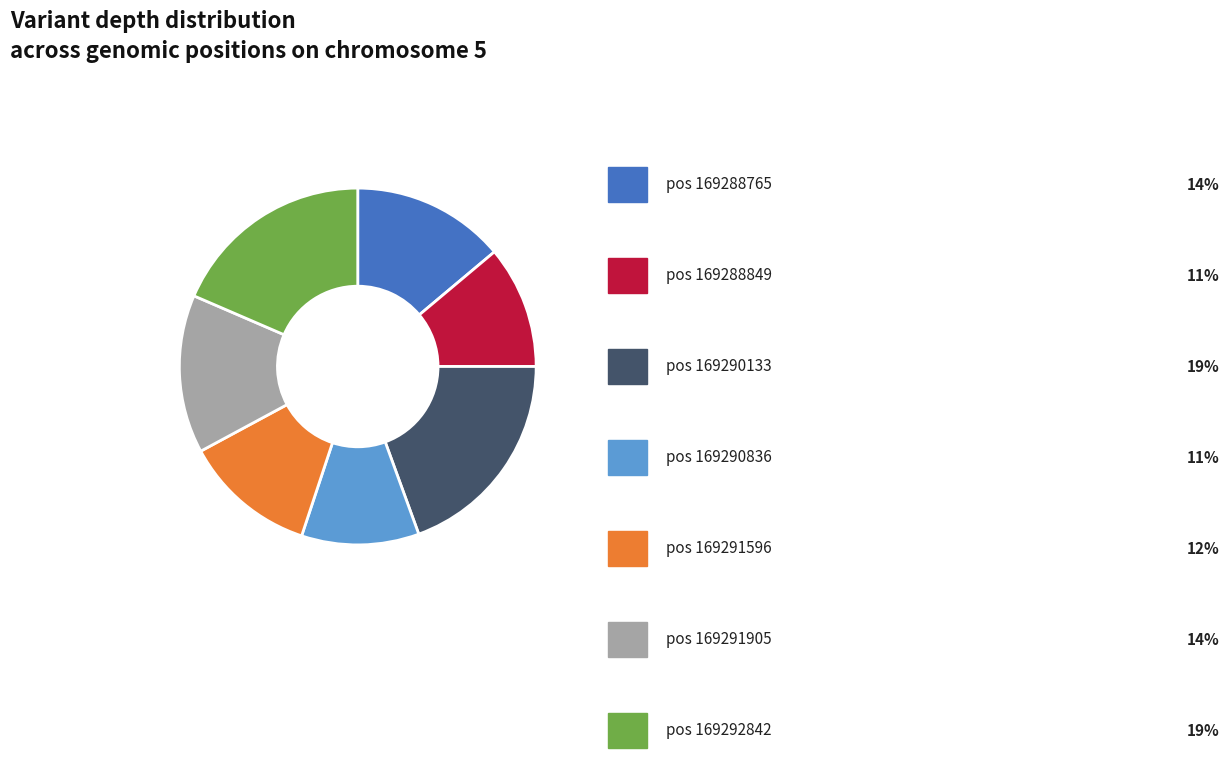

Is there any slice that represents more than half of the pie?

No